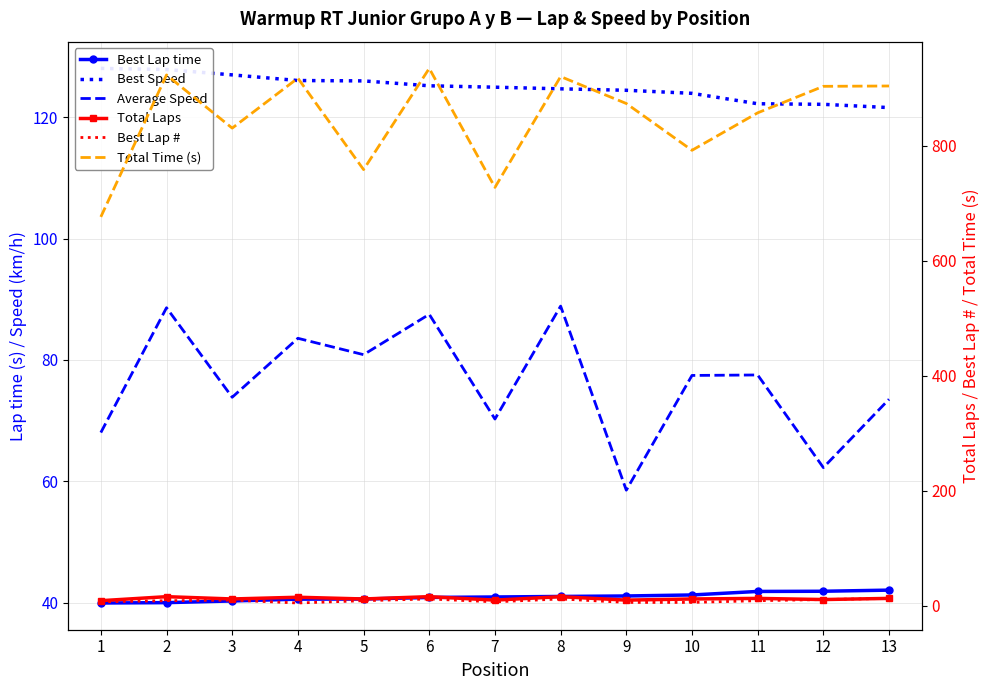

At how many categories does at least one series exceed 46?

13